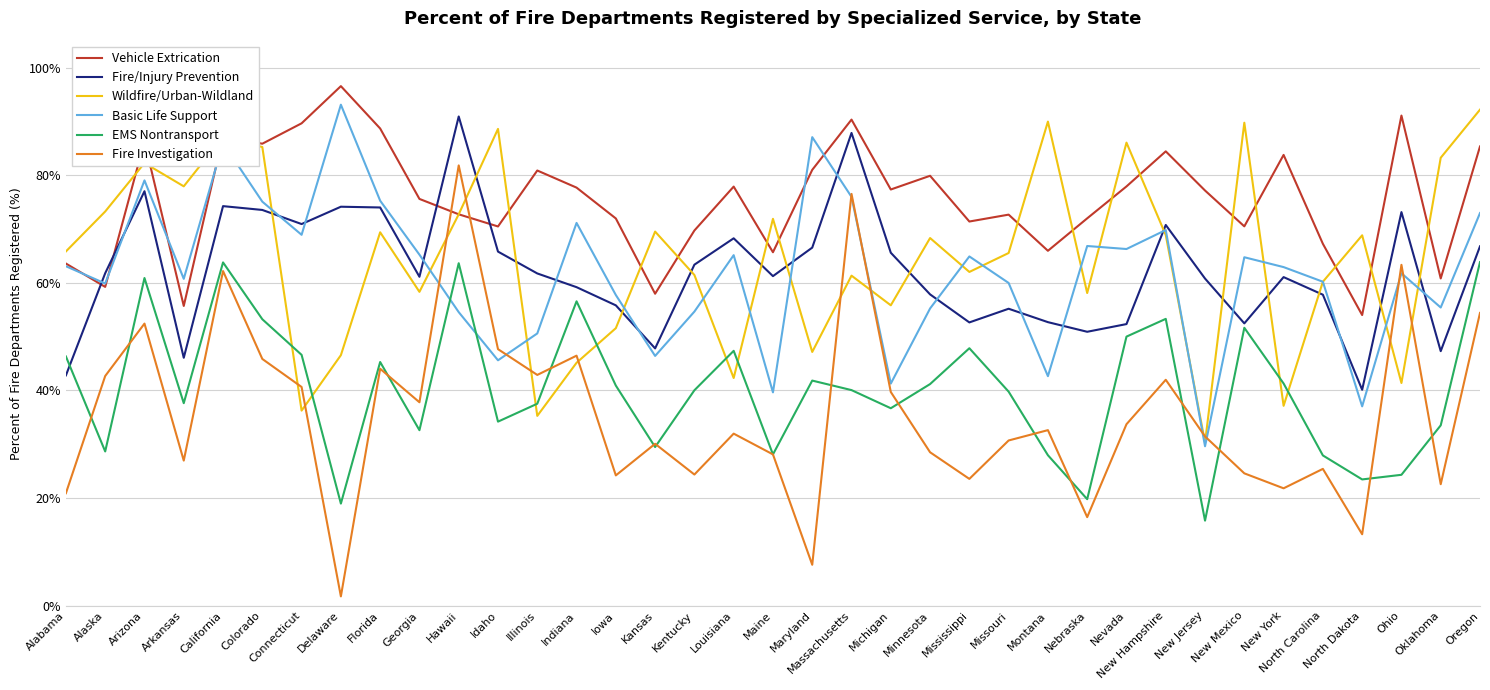

What position from the right is Maryland?

18